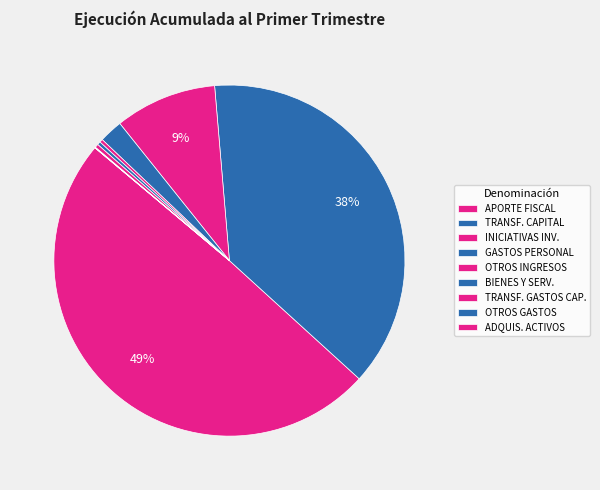

To the nearest percent, what is the average slice percentage?

11%